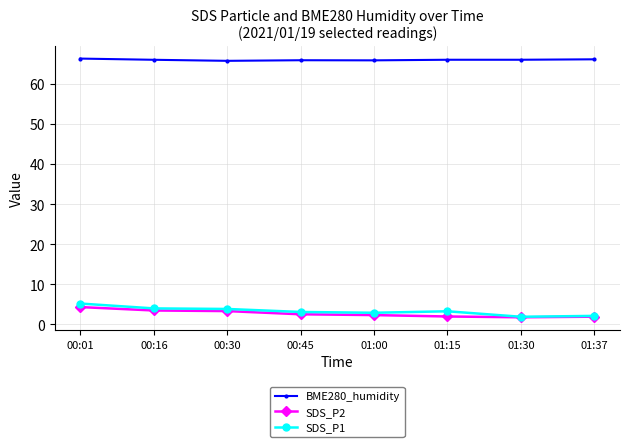

The value of BME280_humidity at 00:30 is 65.8. True or false?

True